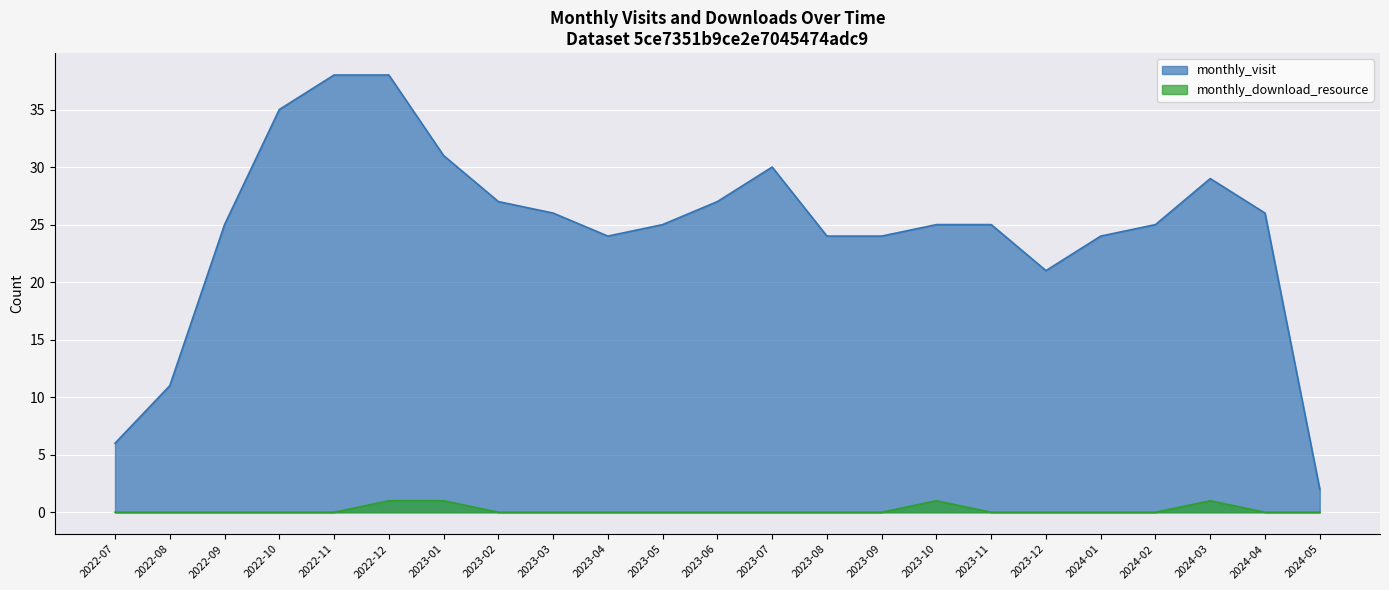

What is the sum of all monthly_visit values?

568